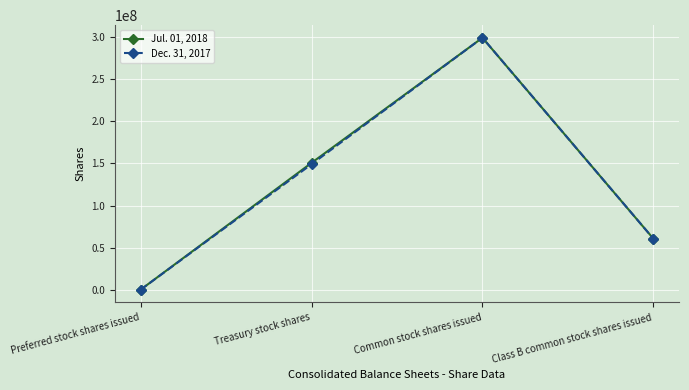

What are all the series names shown in the legend?

Jul. 01, 2018, Dec. 31, 2017